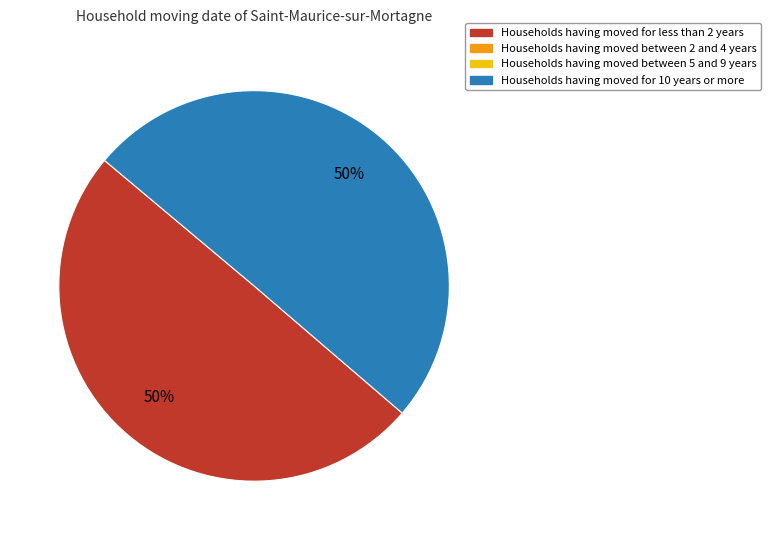

To the nearest percent, what is the average slice percentage?

50%